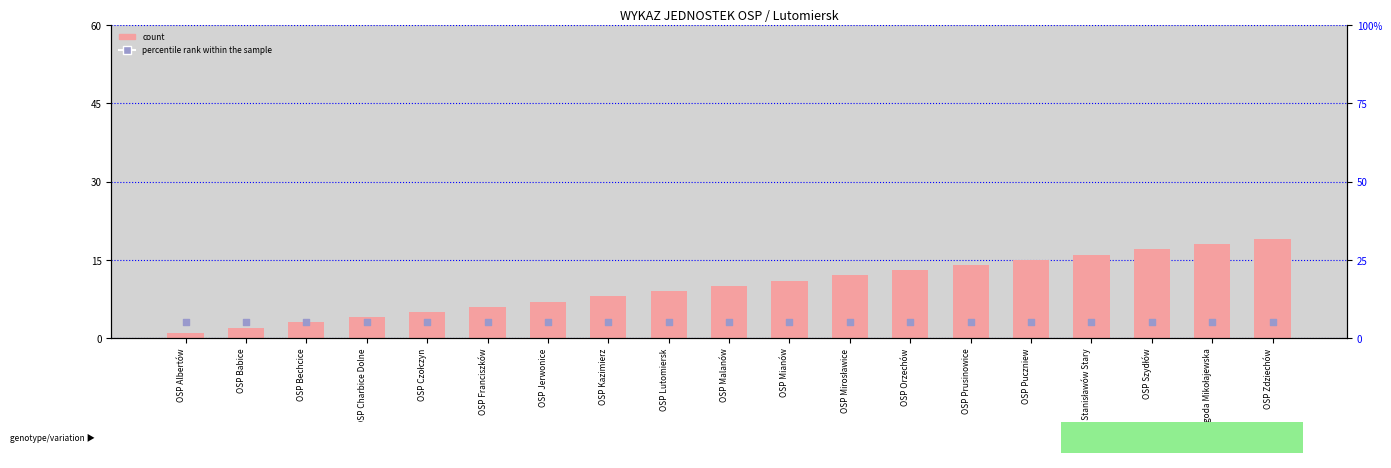

Which series contains the highest Y value?

count